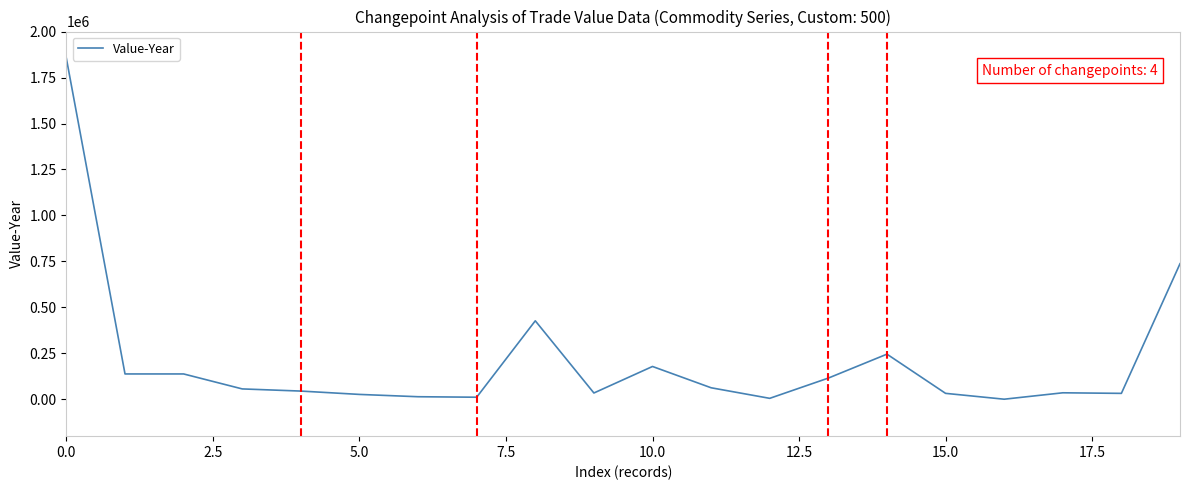

How many categories are shown in the chart?

20